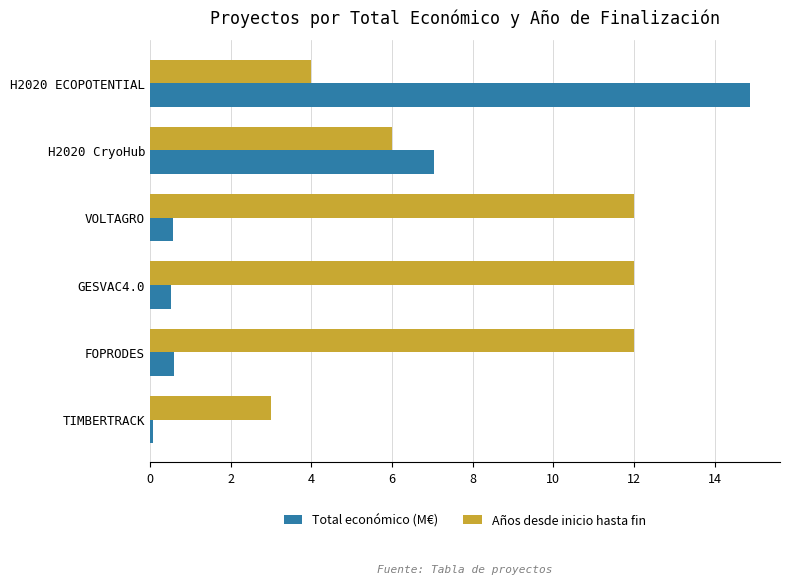

List the series in order of their peak value, highest first.

Total económico (M€), Años desde inicio hasta fin